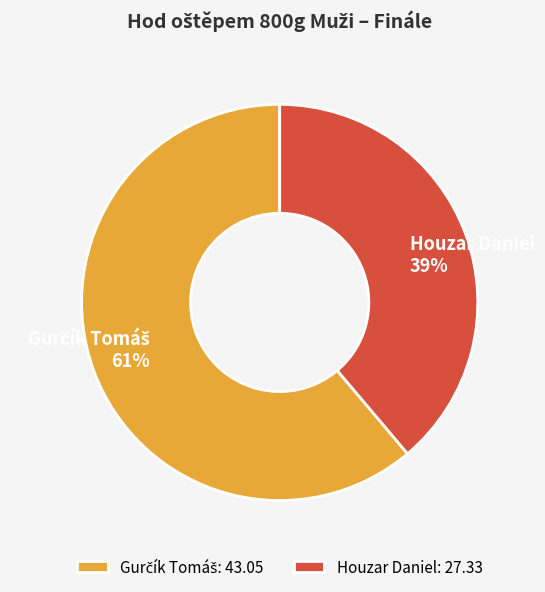

Does any single category account for the majority?

Yes